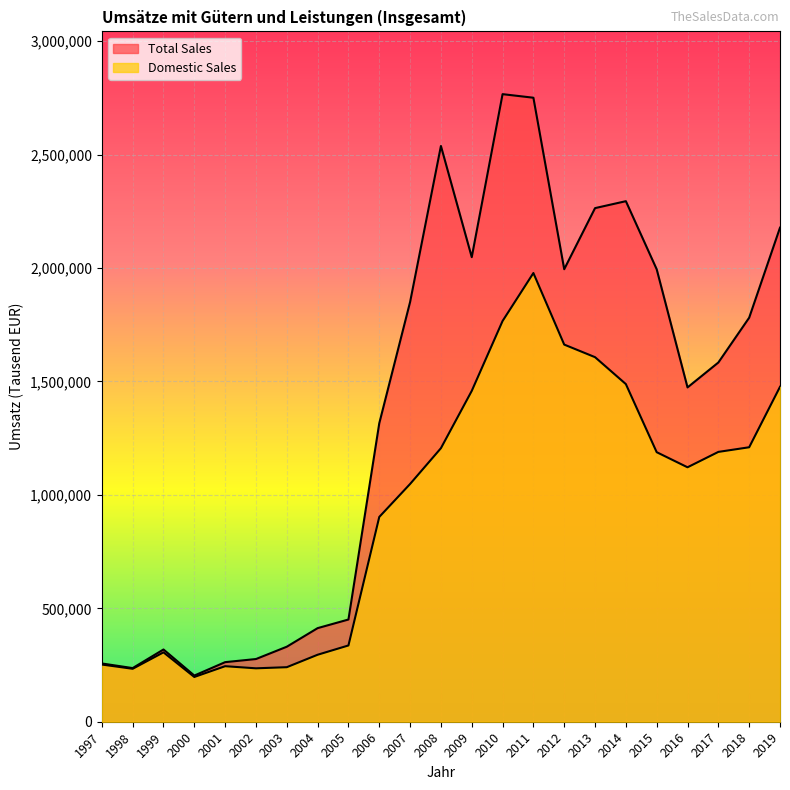

Where is the first local maximum for Total Sales?

1999